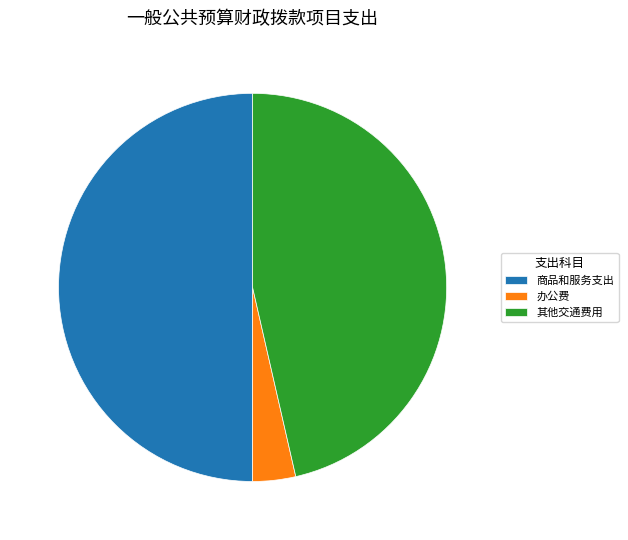

Is 办公费 the majority of the pie?

No